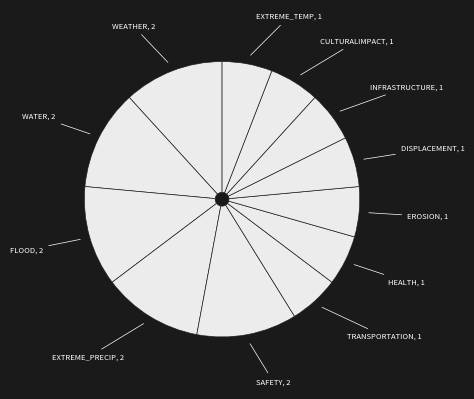

How many segments does this pie chart have?

12